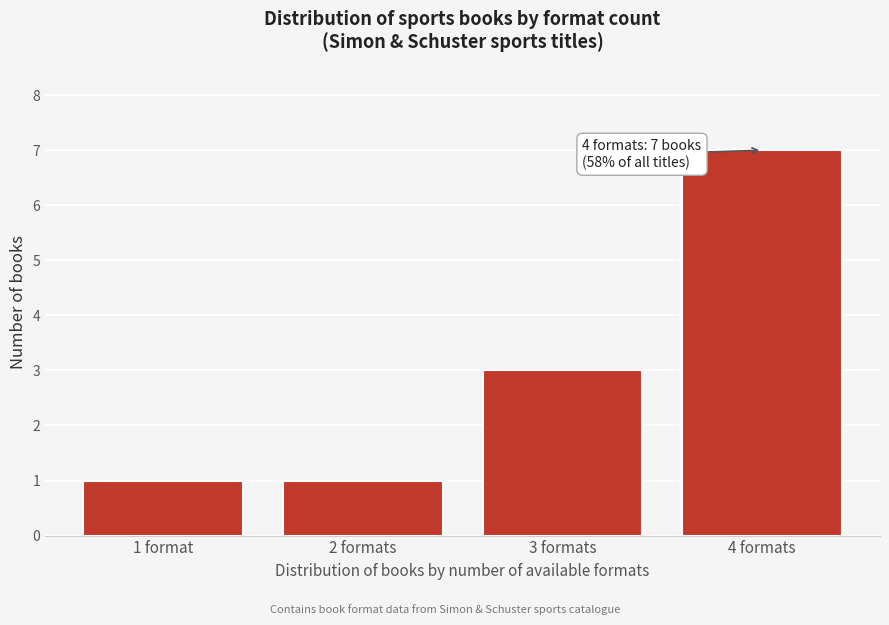

Reading left to right, transcribe all the data shown in this chart.

1	1	3	7